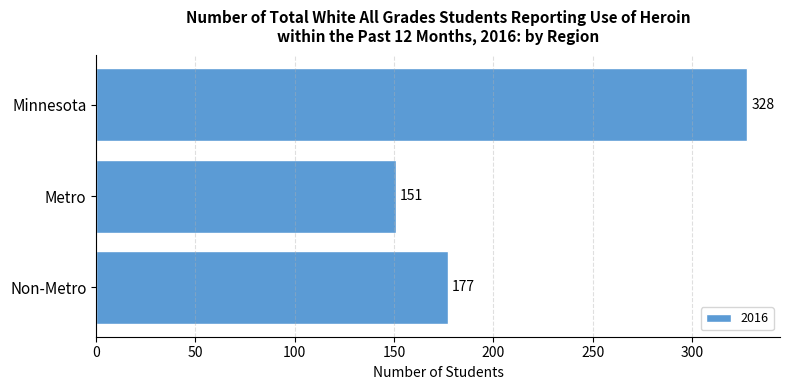

What is the value of the 2nd bar from the top?

151